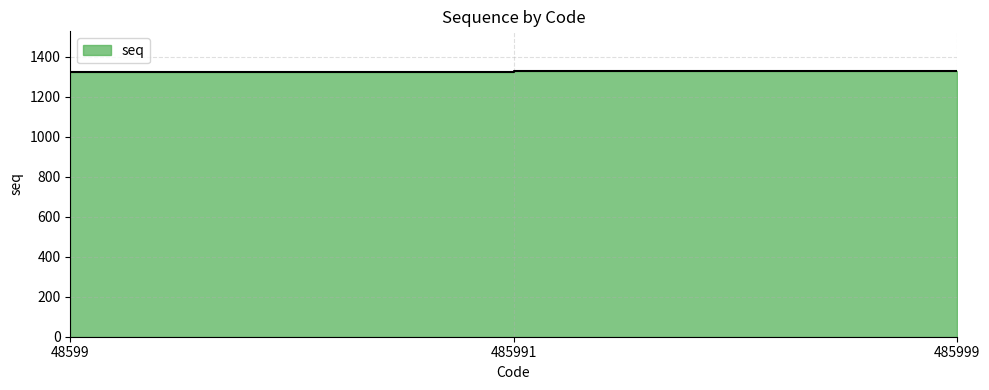

The chart shows a value of 1325 at 48599. True or false?

True